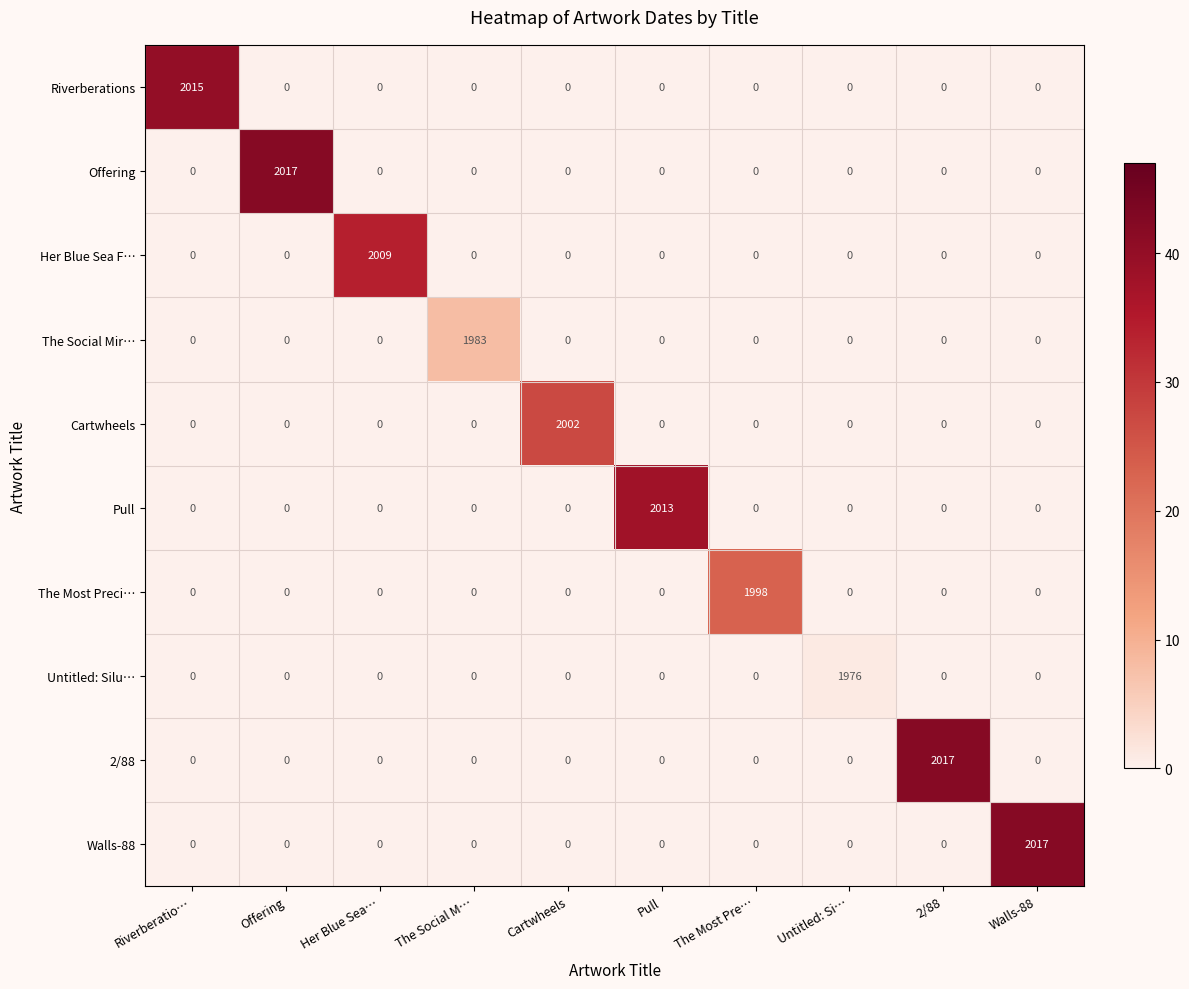

At how many categories does at least one series exceed 1747?

10